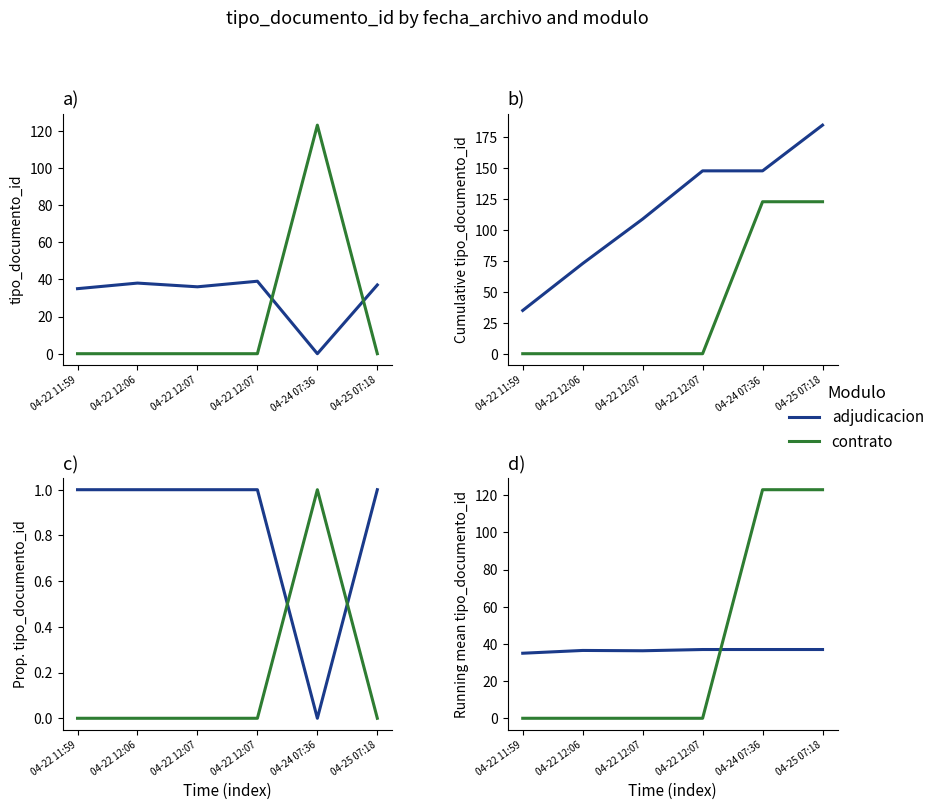

How many data points does each series have?

6